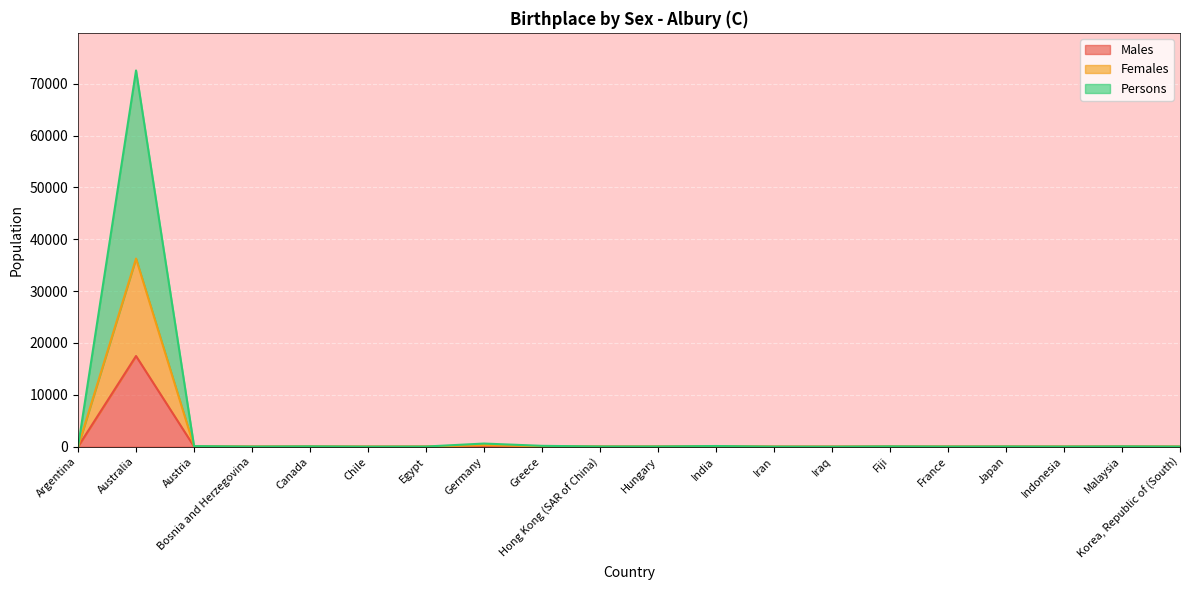

The value of Females at Hong Kong (SAR of China) is 9. True or false?

False